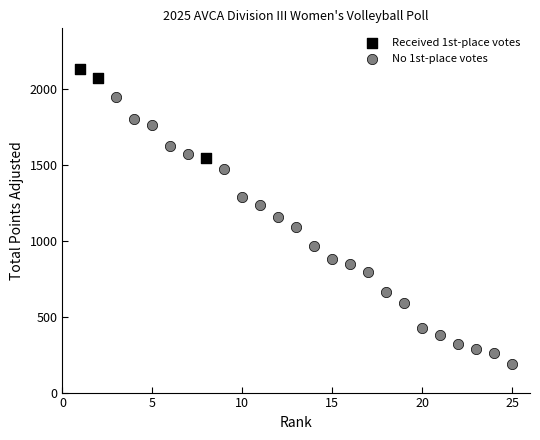

Which series has the widest spread of Y values?

No 1st-place votes